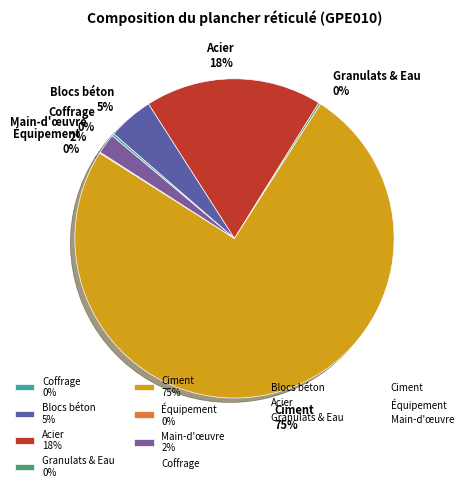

Between Ciment 75% and Blocs béton 5%, which is larger?

Ciment 75%